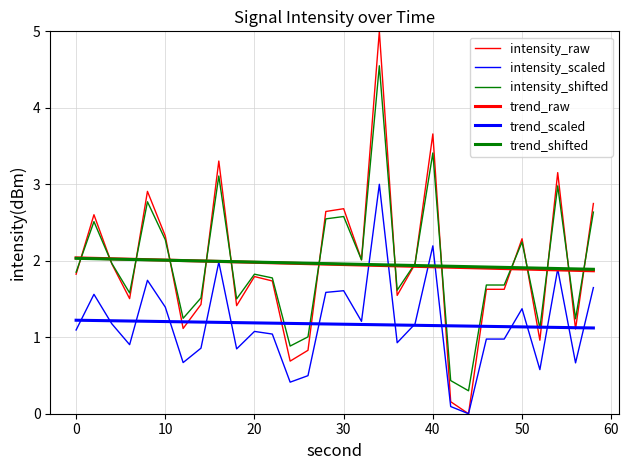

What is the value of the trend_shifted point at the 17th from the left?

2.0